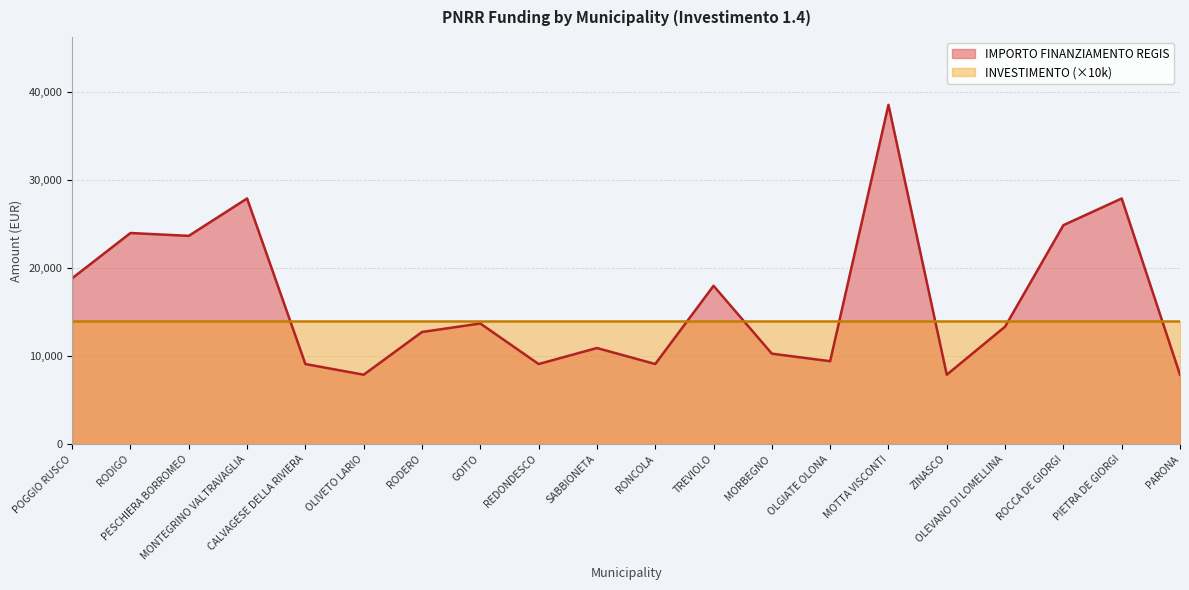

What is the label of the 10th point from the right?

RONCOLA